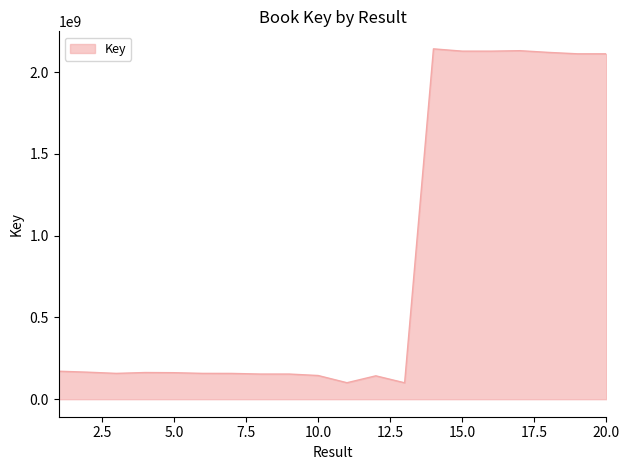

What is the maximum value shown in the chart?

2142190194